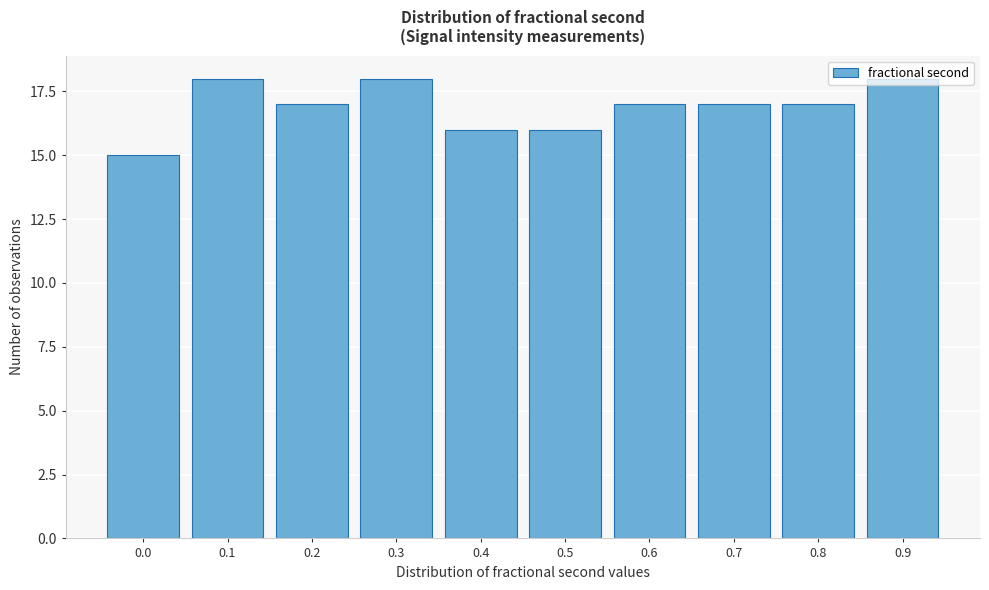

True or false: the data shows 16 at 0.5.

True